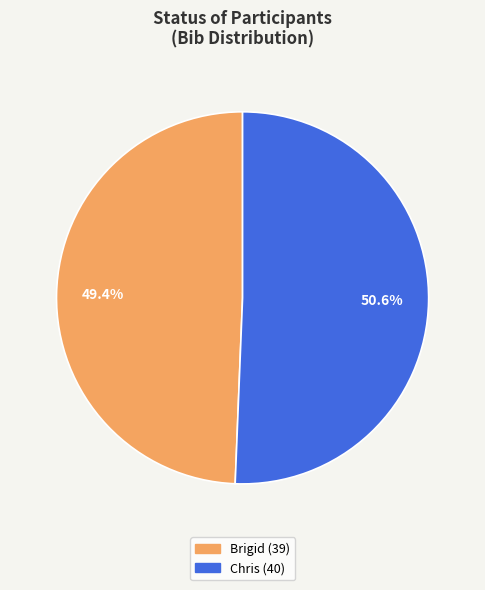

Approximately how many times larger is the value at Chris compared to Brigid?

1.0